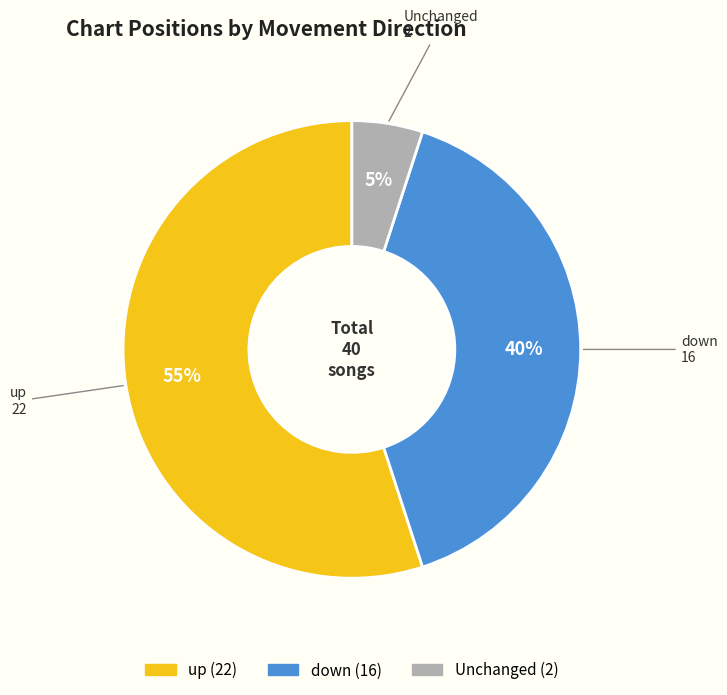

To the nearest percent, what is the average slice percentage?

33%